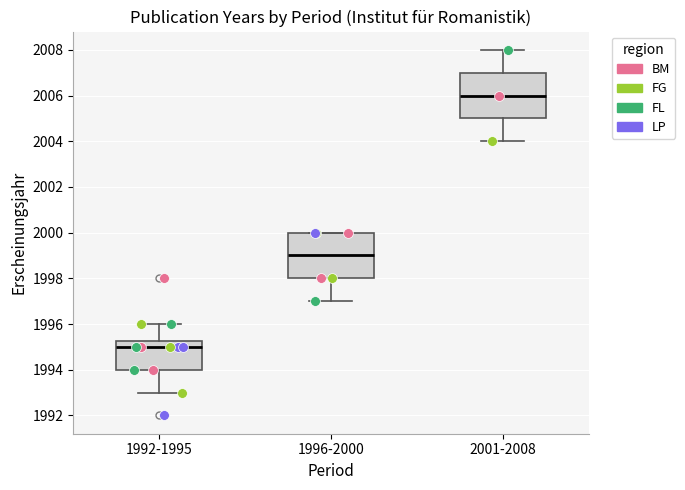

Reading left to right, read every box against the y-axis: the position of its median line, the range the box covers, and the ends of its whiskers. The values are not printed on the chart, so give them approximately, as read against the axis.

1992-1995: median 1995.0, box 1994.0 to 1995.2, whiskers 1993.0 to 1996.0
1996-2000: median 1999.0, box 1998.0 to 2000.0, whiskers 1997.0 to 2000.0
2001-2008: median 2006.0, box 2005.0 to 2007.0, whiskers 2004.0 to 2008.0